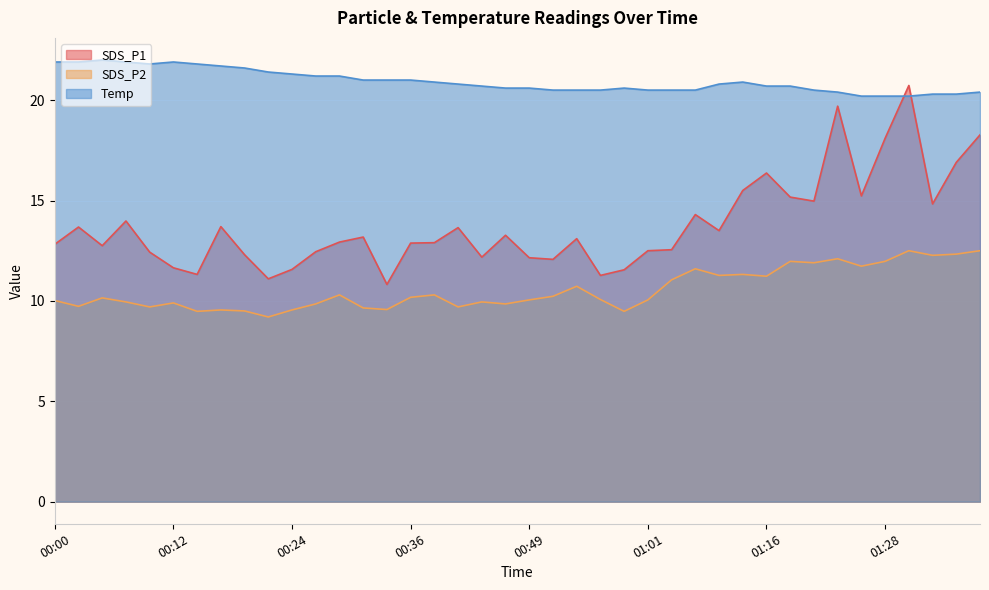

True or false: Temp and SDS_P2 intersect in this chart.

False